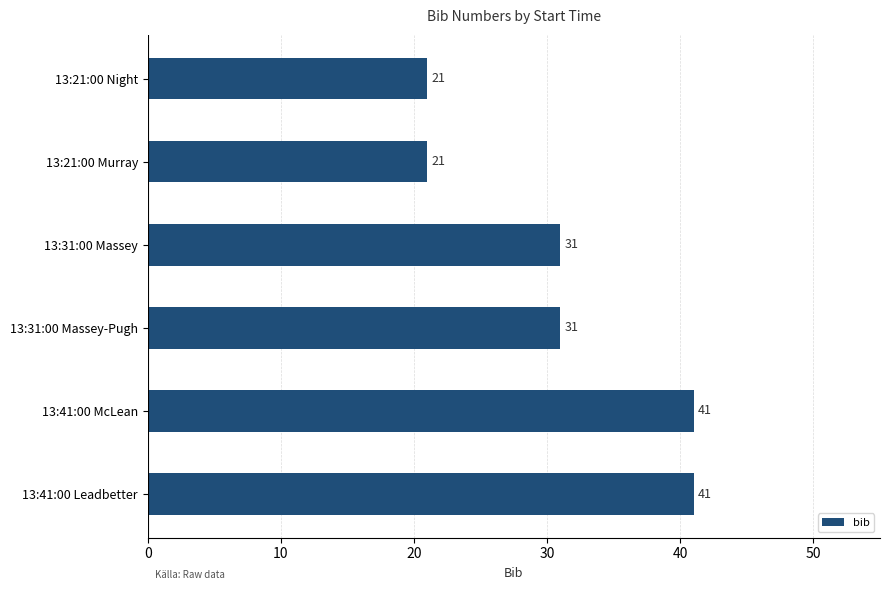

What is the maximum value shown in the chart?

41